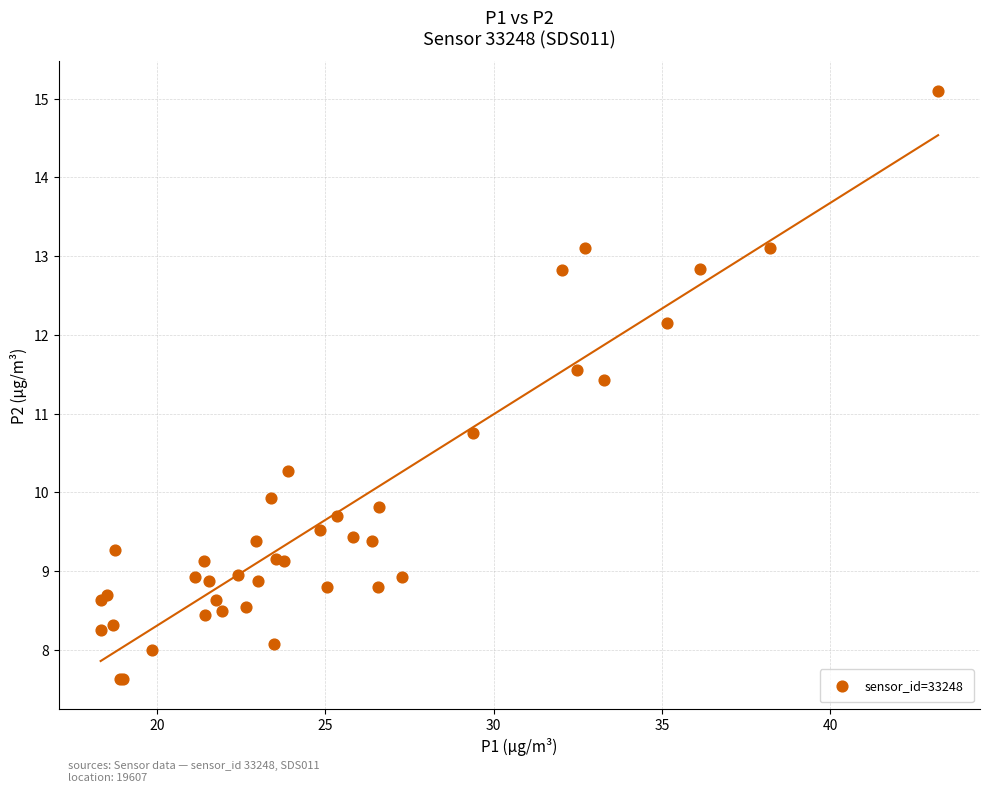

What Y value in the scatter plot is closest to 11?

10.8